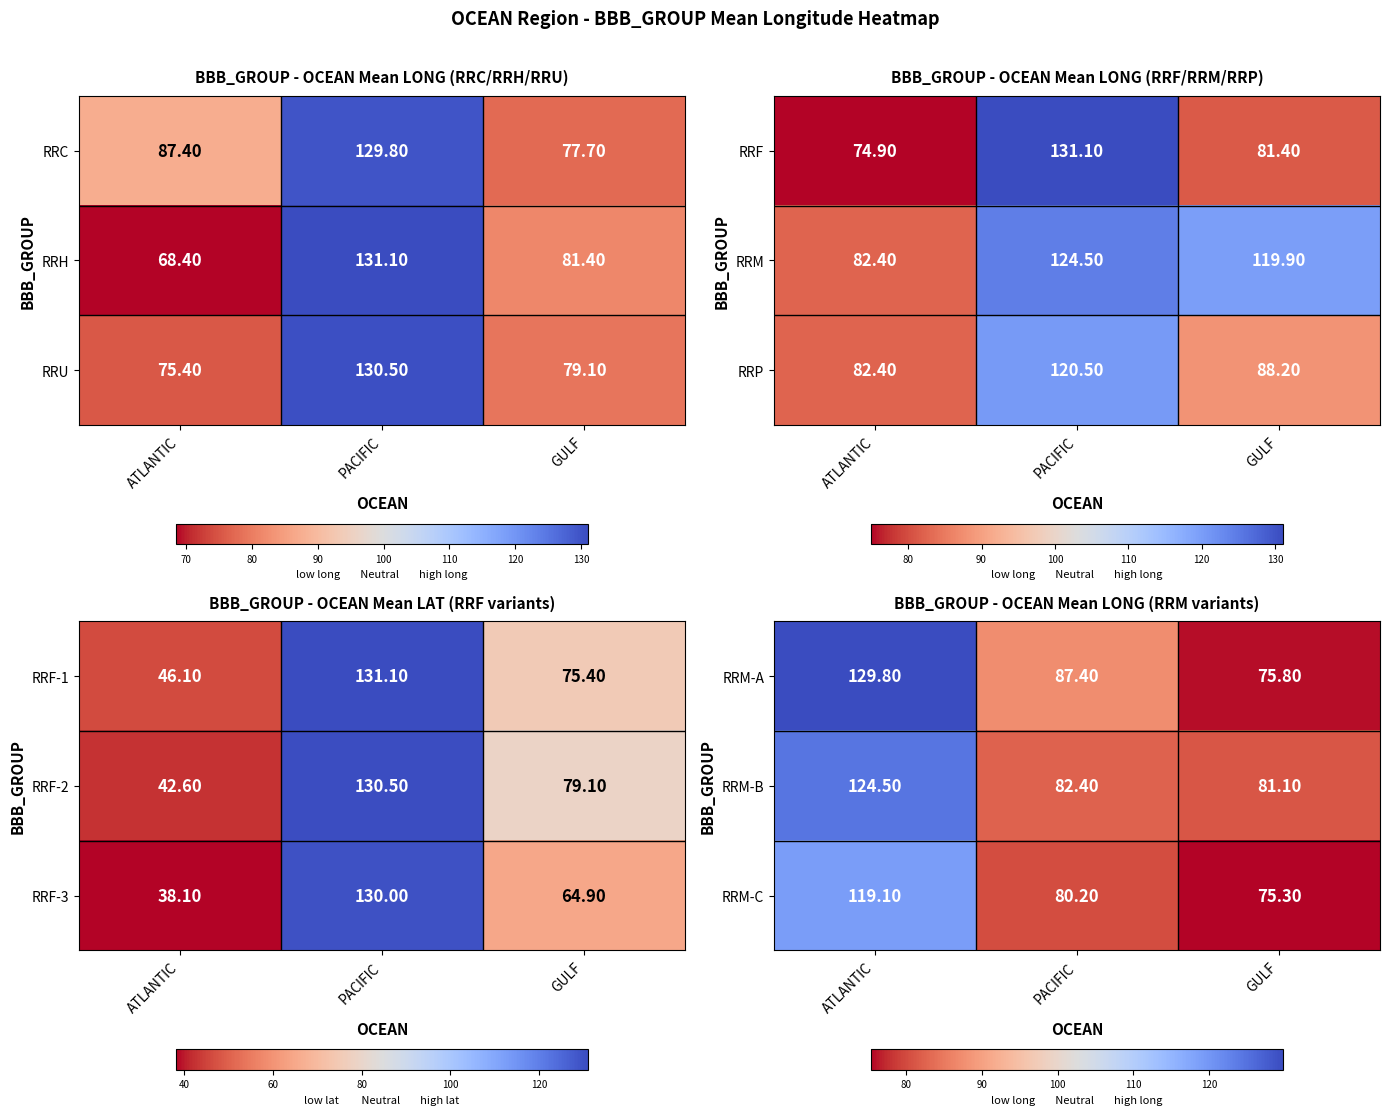

What is the sum of the RRM-C values at GULF and ATLANTIC?

194.4